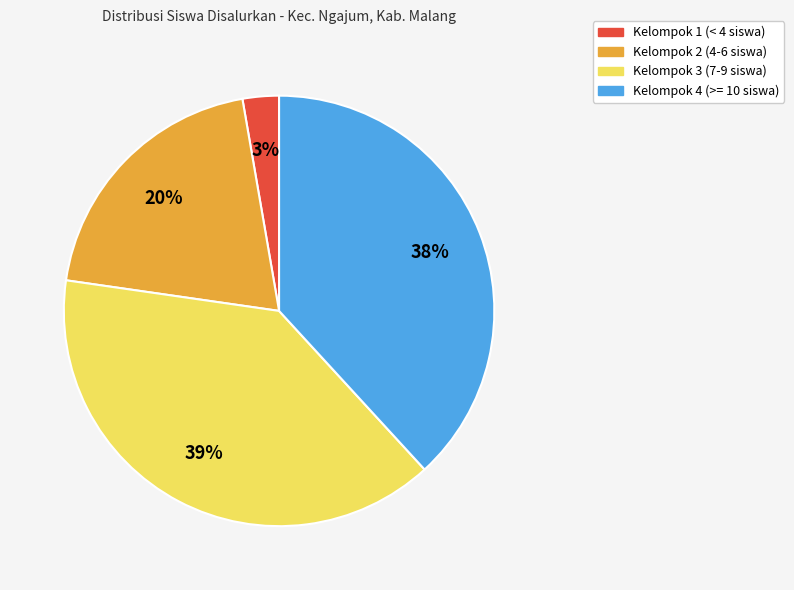

Does any single category account for the majority?

No